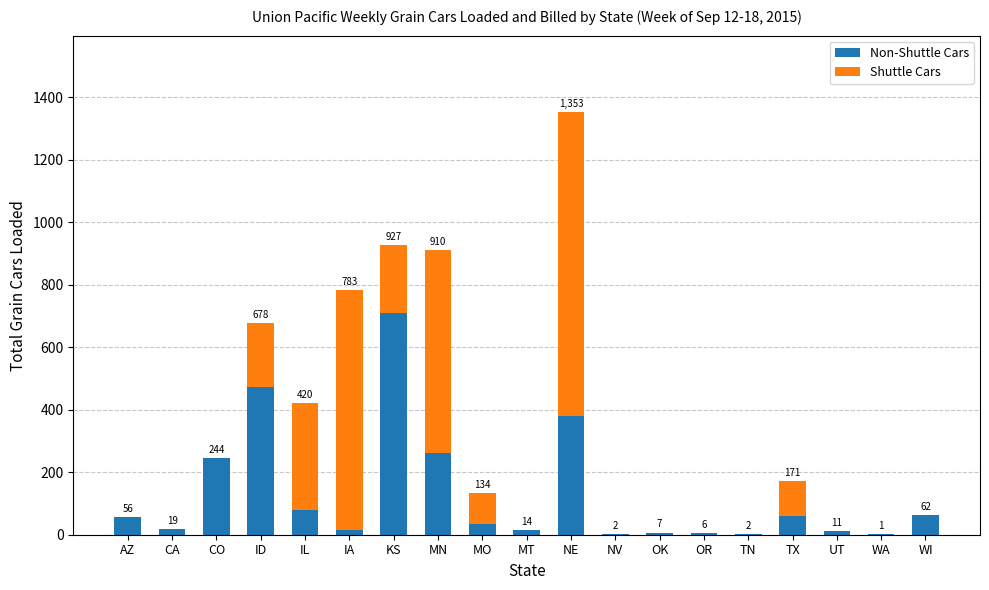

What is the total value across all series at OK?

7